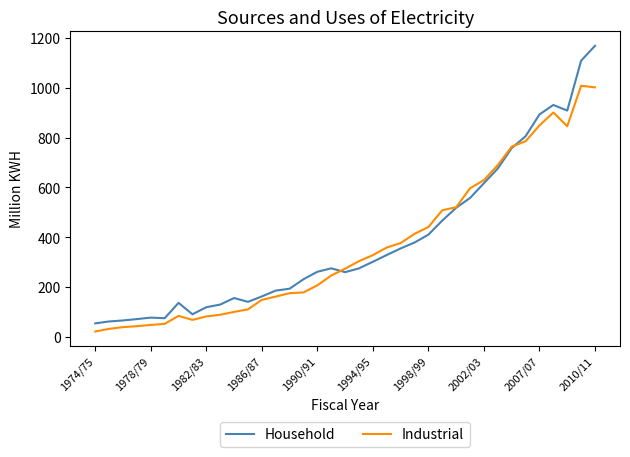

Which series has the largest range (max minus min)?

Household